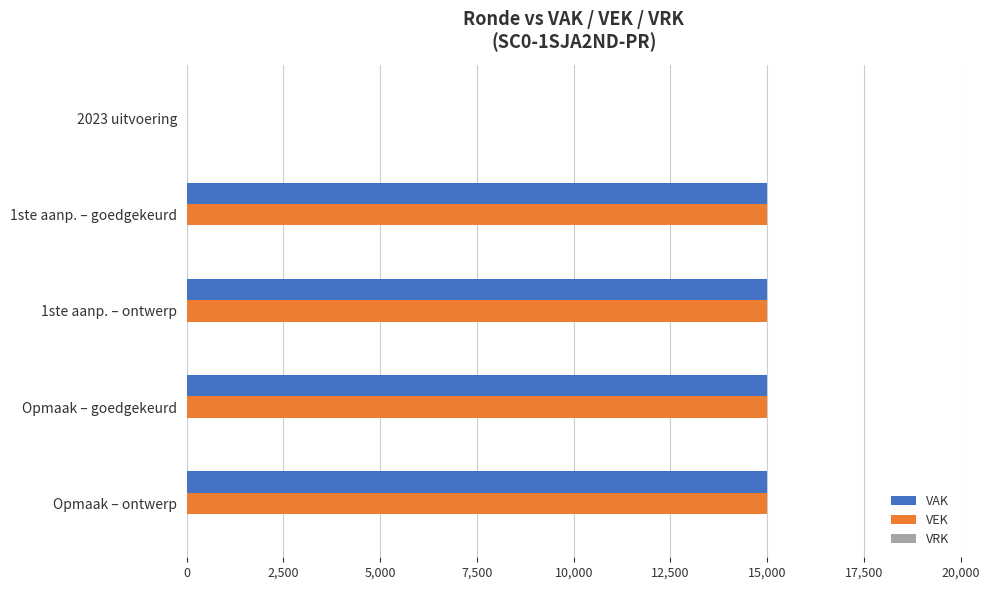

What is the highest value of the VEK series?

15000